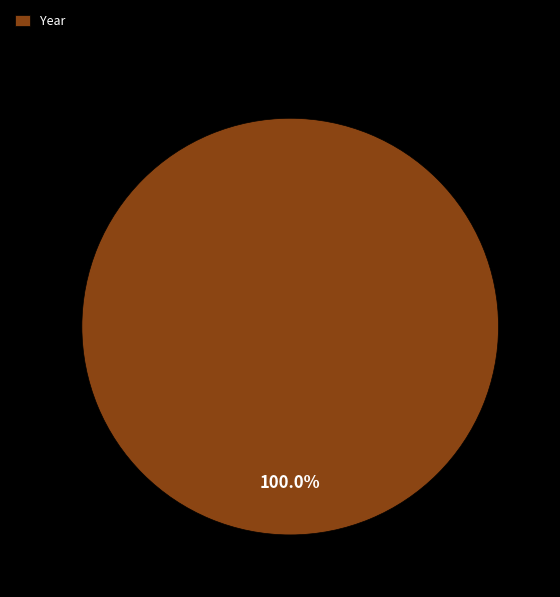

Is there a majority slice in this chart?

Yes